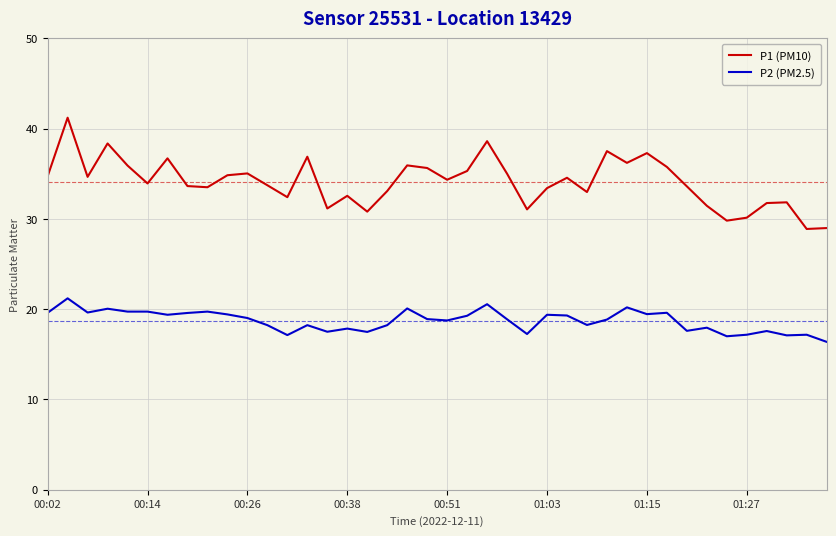

Which series has the largest total across all categories?

P1 (PM10)